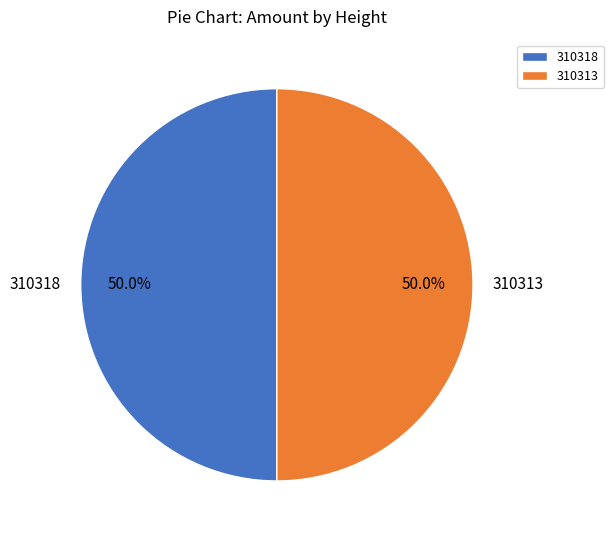

Combined, do 310313 and 310318 account for over 50%?

Yes